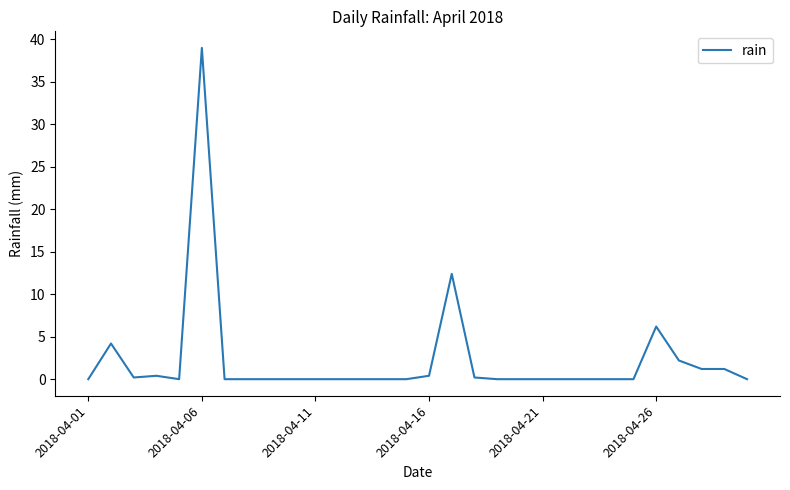

What is the maximum value shown in the chart?

39.0